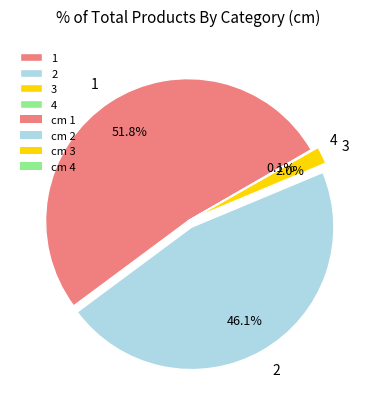

The 1 slice represents 52% of the pie. True or false?

True